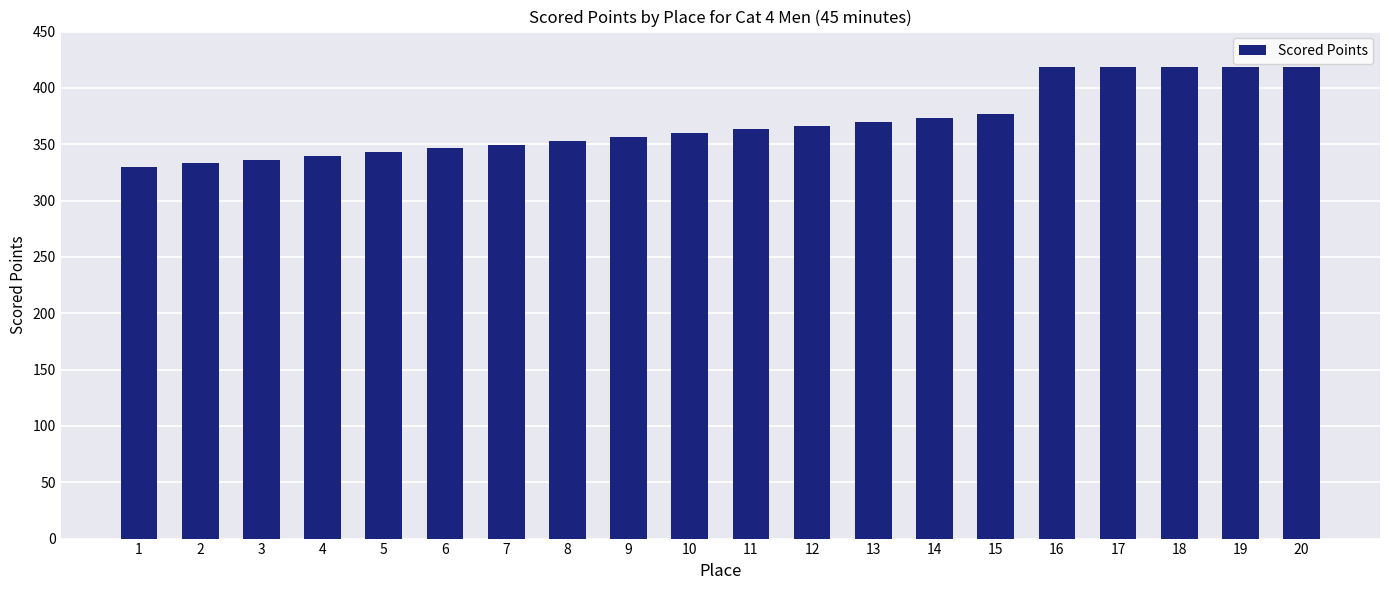

Reading left to right, what are all the values shown in this chart?

1=329.6	2=332.9	3=336.3	4=339.6	5=343.0	6=346.3	7=349.7	8=353.1	9=356.4	10=359.8	11=363.1	12=366.5	13=369.8	14=373.2	15=376.5	16=418.4	17=418.4	18=418.4	19=418.4	20=418.4